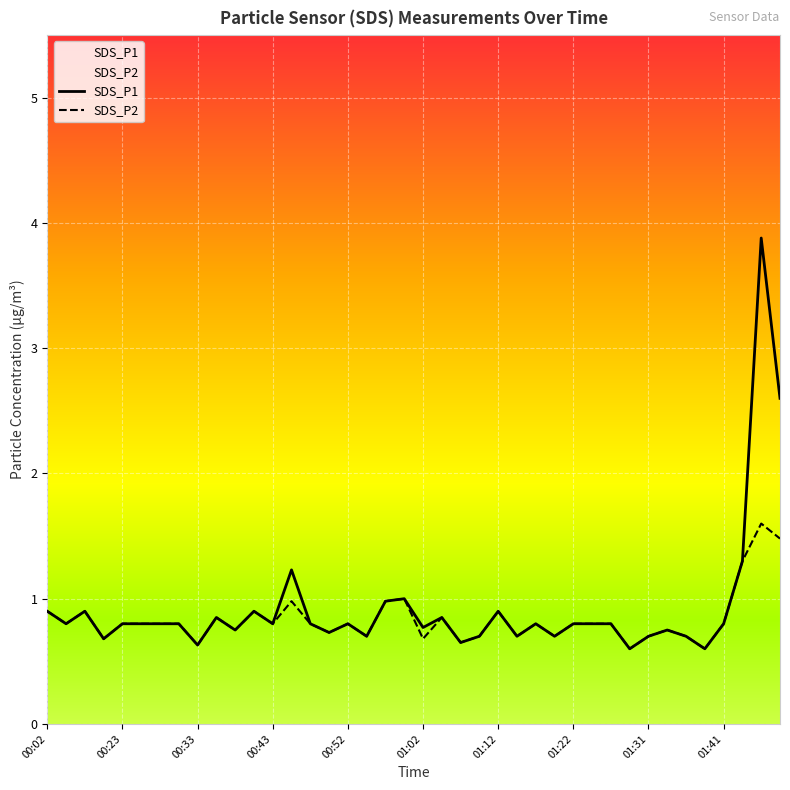

What is the label of the 20th point from the right?

01:02